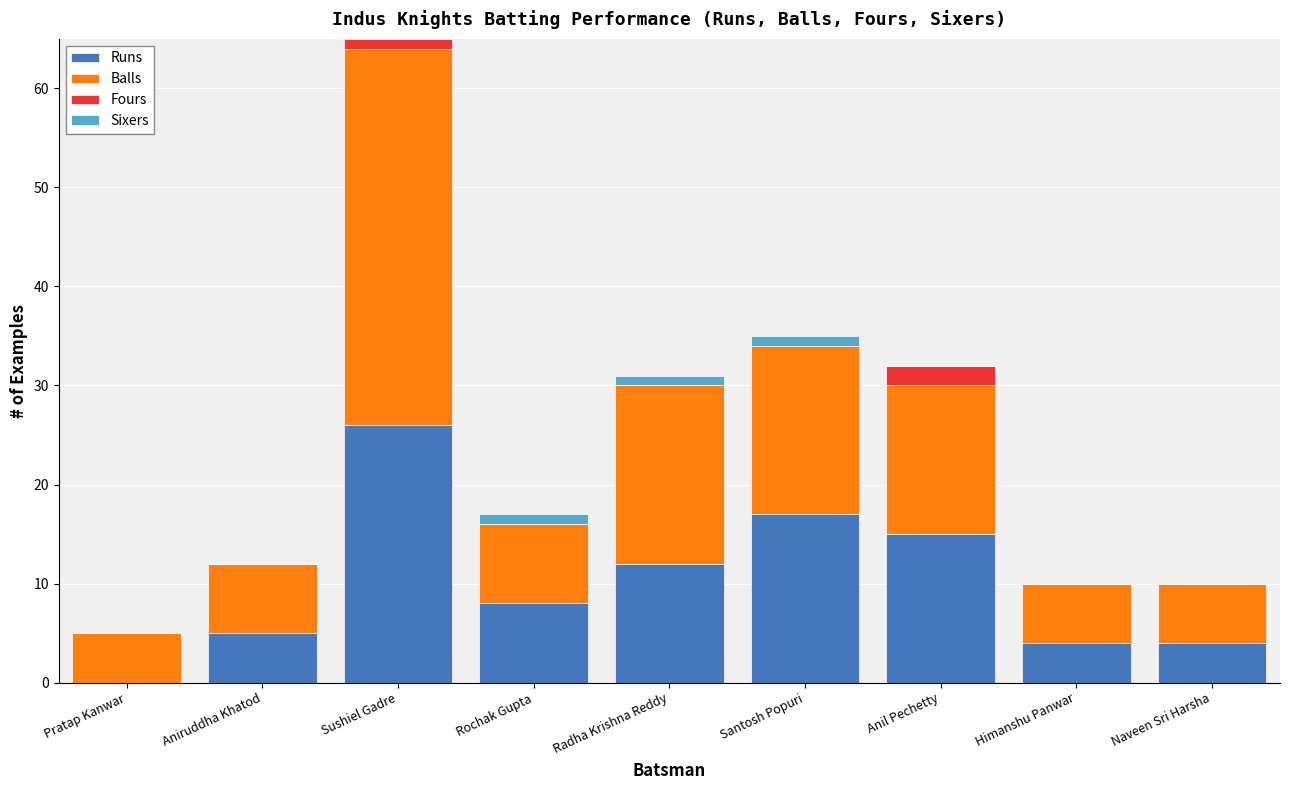

How many bars are there in total?

36